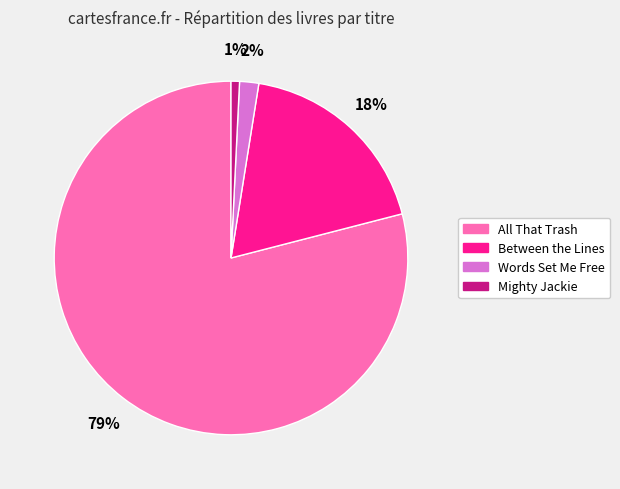

Between Mighty Jackie and Words Set Me Free, which is larger?

Words Set Me Free